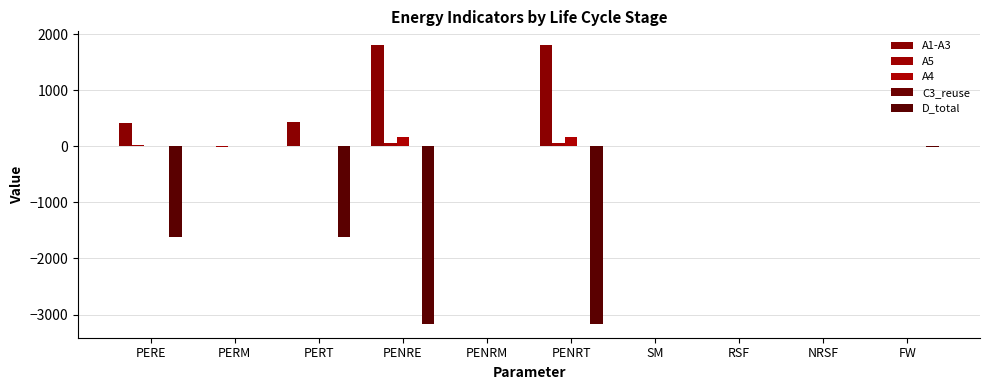

Which label corresponds to the smallest value in the chart?

PENRE